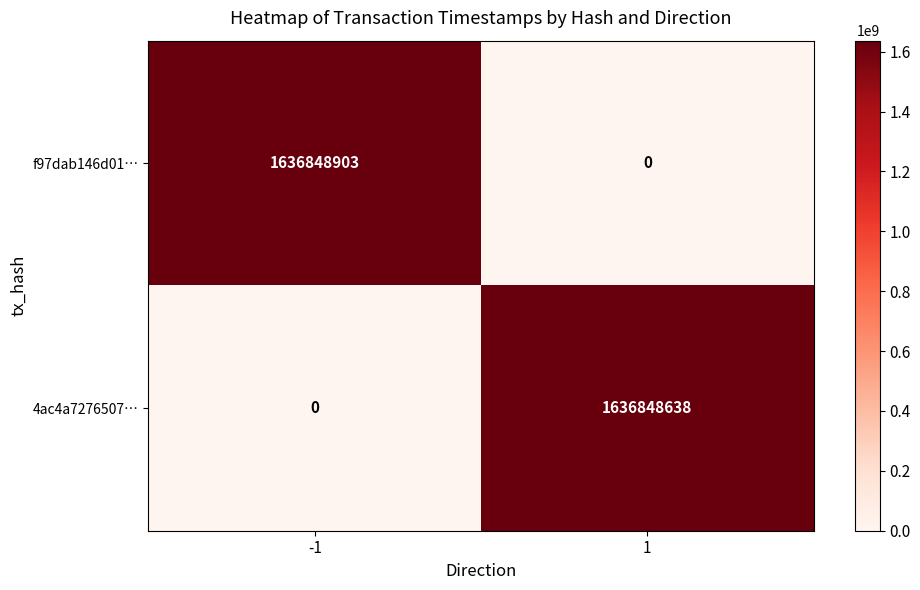

Rank the series by their average value, from lowest to highest.

4ac4a7276507…, f97dab146d01…